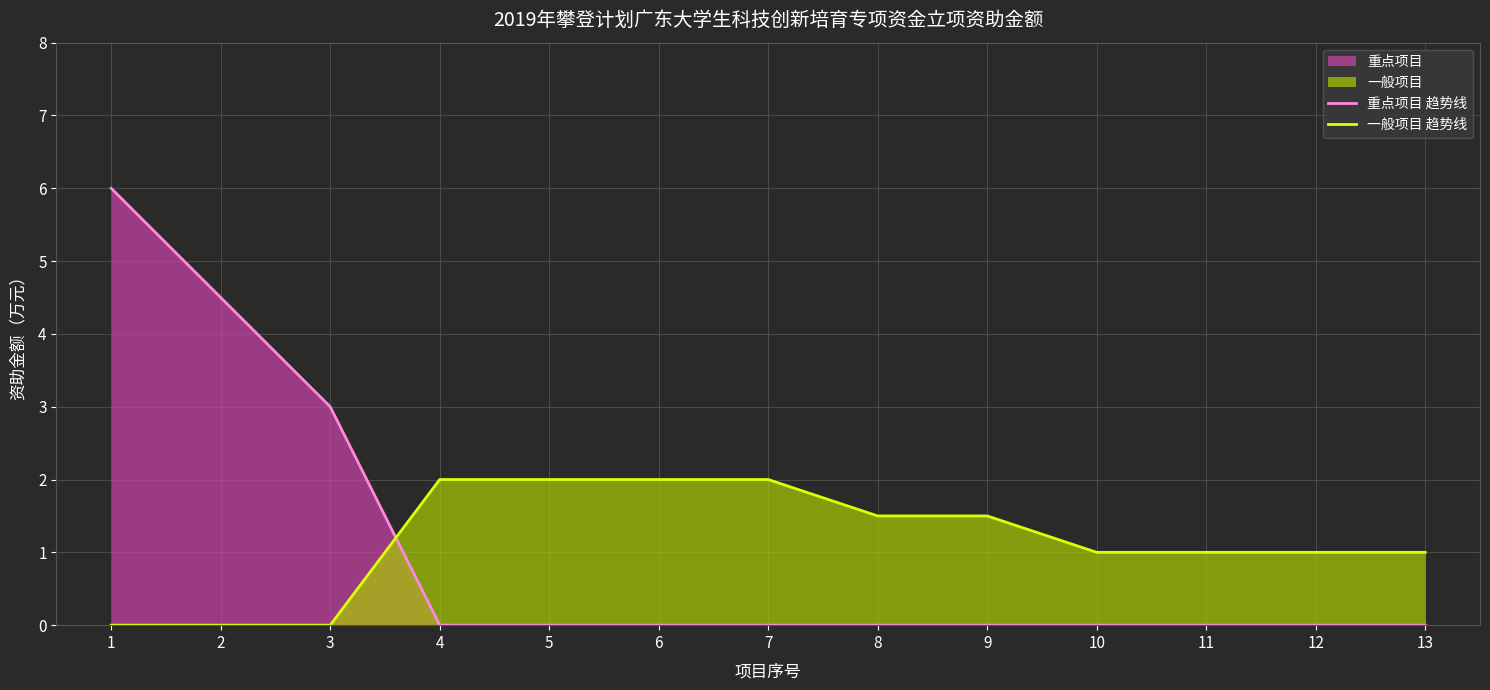

Which has a higher value, 7 or 4?

7